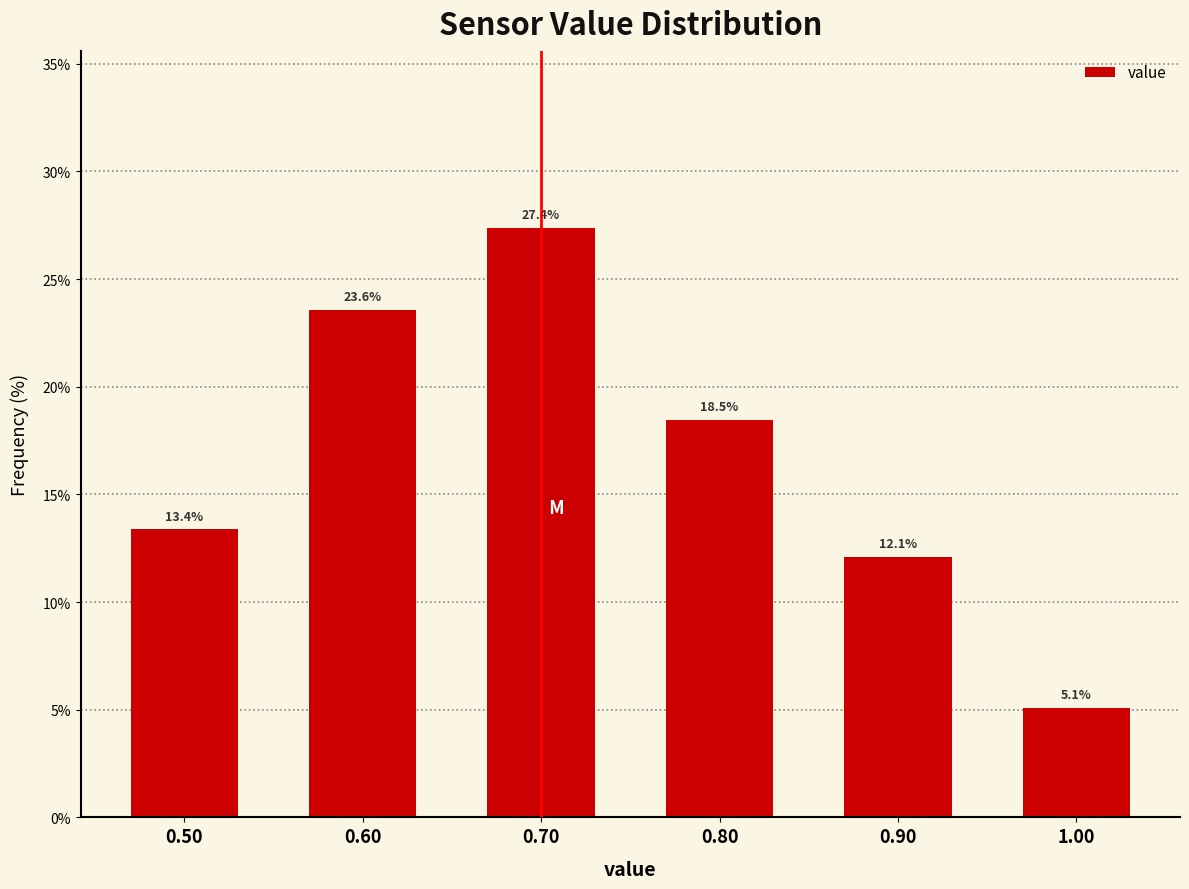

Reading left to right, what are all the values shown in this chart?

0.50=13.4	0.60=23.6	0.70=27.4	0.80=18.5	0.90=12.1	1.00=5.1